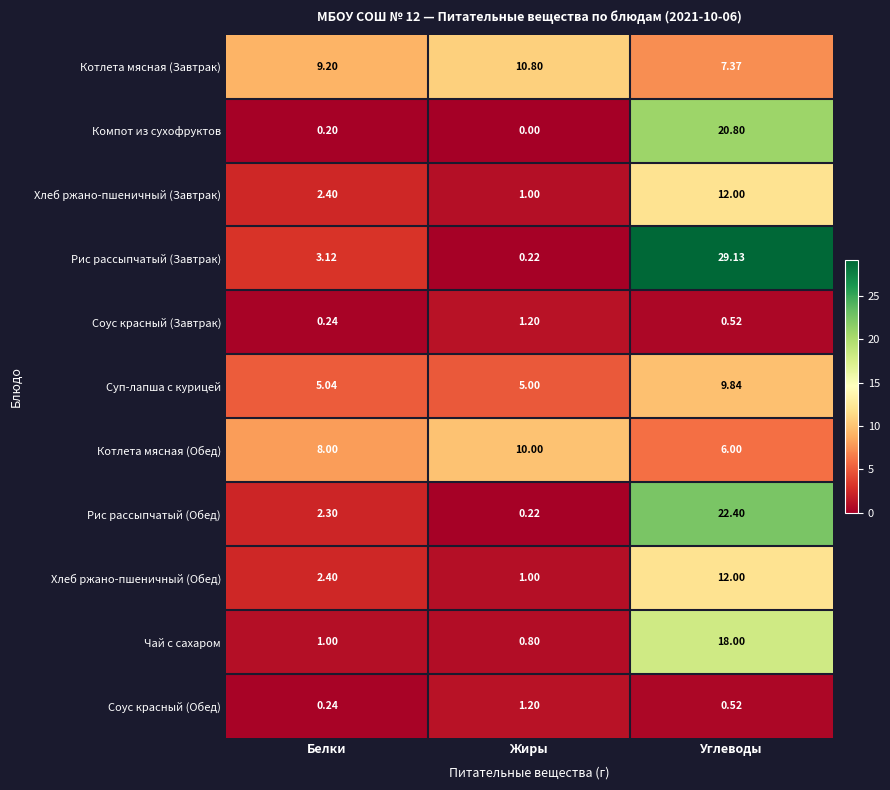

Which series changed the most between Белки and Жиры?

Рис рассыпчатый (Завтрак)